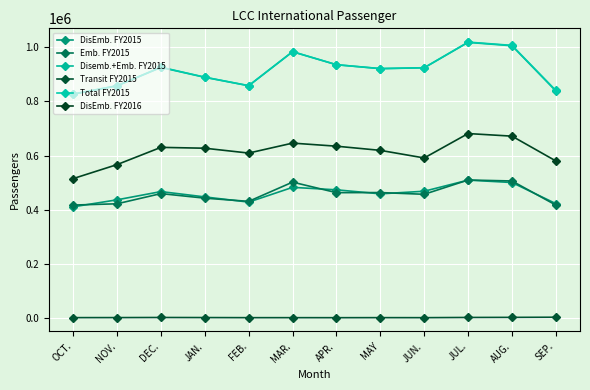

What is the smallest value displayed?

161